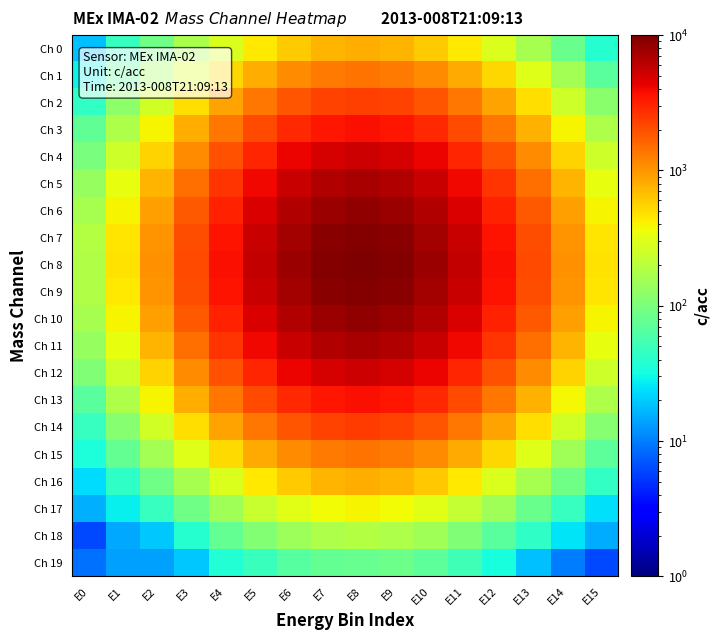

Reading right to left, extract all data points from this chart.

Ch 0: E15=38.0	E14=83.3	E13=164.2	E12=292.7	E11=450.2	E10=602.3	E9=733.3	E8=779.1	E7=734.9	E6=602.6	E5=442.0	E4=285.9	E3=168.0	E2=88.8	E1=45.7	E0=17.9
Ch 1: E15=67.6	E14=154.5	E13=295.7	E12=524.1	E11=807.7	E10=1099.0	E9=1331.1	E8=1413.1	E7=1326.9	E6=1099.9	E5=804.0	E4=524.3	E3=298.2	E2=152.8	E1=71.1	E0=28.8
Ch 2: E15=116.0	E14=252.8	E13=503.3	E12=874.2	E11=1359.1	E10=1845.5	E9=2230.7	E8=2370.5	E7=2230.1	E6=1852.0	E5=1351.0	E4=874.7	E3=504.7	E2=259.4	E1=120.3	E0=44.0
Ch 3: E15=175.6	E14=396.0	E13=773.8	E12=1357.2	E11=2099.4	E10=2865.5	E9=3457.9	E8=3679.7	E7=3465.1	E6=2871.0	E5=2105.1	E4=1362.7	E3=778.9	E2=397.4	E1=173.9	E0=72.8
Ch 4: E15=247.8	E14=559.3	E13=1106.0	E12=1947.5	E11=3011.7	E10=4113.6	E9=4961.6	E8=5273.0	E7=4955.4	E6=4114.3	E5=3014.3	E4=1940.5	E3=1113.3	E2=557.2	E1=252.0	E0=99.4
Ch 5: E15=331.2	E14=743.1	E13=1468.0	E12=2574.2	E11=3982.4	E10=5434.7	E9=6558.8	E8=6985.6	E7=6560.4	E6=5440.8	E5=3978.5	E4=2569.7	E3=1463.0	E2=738.7	E1=332.5	E0=136.4
Ch 6: E15=400.2	E14=901.1	E13=1787.0	E12=3137.1	E11=4862.9	E10=6640.6	E9=8007.6	E8=8530.5	E7=8010.2	E6=6639.6	E5=4861.7	E4=3135.2	E3=1787.3	E2=898.4	E1=402.8	E0=161.3
Ch 7: E15=458.0	E14=1020.8	E13=2018.2	E12=3536.8	E11=5475.5	E10=7485.8	E9=9034.7	E8=9616.0	E7=9031.2	E6=7491.6	E5=5476.3	E4=3542.6	E3=2022.6	E2=1019.0	E1=457.4	E0=185.3
Ch 8: E15=470.7	E14=1059.0	E13=2098.6	E12=3688.4	E11=5707.5	E10=7791.6	E9=9401.2	E8=10005.2	E7=9397.4	E6=7797.4	E5=5701.2	E4=3680.0	E3=2098.3	E2=1058.2	E1=472.8	E0=183.2
Ch 9: E15=456.6	E14=1015.0	E13=2021.5	E12=3541.3	E11=5476.8	E10=7492.5	E9=9030.7	E8=9609.3	E7=9028.2	E6=7491.7	E5=5477.2	E4=3535.1	E3=2019.0	E2=1018.8	E1=449.7	E0=178.8
Ch 10: E15=400.3	E14=904.6	E13=1788.5	E12=3140.0	E11=4855.5	E10=6643.3	E9=8011.1	E8=8521.8	E7=8007.0	E6=6639.7	E5=4863.7	E4=3135.8	E3=1791.5	E2=904.5	E1=404.9	E0=159.8
Ch 11: E15=335.3	E14=736.3	E13=1464.8	E12=2571.9	E11=3980.8	E10=5441.7	E9=6560.7	E8=6979.3	E7=6562.8	E6=5442.8	E5=3976.4	E4=2570.0	E3=1463.8	E2=744.7	E1=330.2	E0=134.7
Ch 12: E15=253.3	E14=556.8	E13=1105.4	E12=1945.9	E11=3013.4	E10=4108.2	E9=4954.3	E8=5279.3	E7=4961.3	E6=4115.4	E5=3013.4	E4=1947.1	E3=1108.8	E2=559.2	E1=252.9	E0=105.6
Ch 13: E15=175.7	E14=388.7	E13=776.8	E12=1359.9	E11=2104.6	E10=2871.5	E9=3463.4	E8=3682.0	E7=3458.3	E6=2872.2	E5=2098.4	E4=1359.9	E3=778.0	E2=393.2	E1=173.7	E0=67.4
Ch 14: E15=112.6	E14=256.2	E13=496.9	E12=874.4	E11=1357.2	E10=1847.1	E9=2230.7	E8=2375.0	E7=2230.8	E6=1853.1	E5=1356.3	E4=880.5	E3=500.6	E2=259.5	E1=113.3	E0=46.0
Ch 15: E15=71.4	E14=150.2	E13=298.4	E12=526.7	E11=806.4	E10=1100.0	E9=1331.8	E8=1418.2	E7=1332.9	E6=1101.3	E5=811.9	E4=518.3	E3=299.0	E2=157.6	E1=75.4	E0=35.2
Ch 16: E15=44.3	E14=89.6	E13=165.0	E12=288.0	E11=447.5	E10=609.0	E9=733.6	E8=781.8	E7=731.4	E6=603.5	E5=450.4	E4=290.5	E3=163.0	E2=87.2	E1=43.1	E0=23.5
Ch 17: E15=23.7	E14=45.9	E13=82.5	E12=149.9	E11=224.1	E10=308.8	E9=371.3	E8=400.5	E7=375.9	E6=312.0	E5=229.6	E4=152.1	E3=87.1	E2=46.4	E1=27.4	E0=15.8
Ch 18: E15=14.9	E14=24.7	E13=43.7	E12=67.9	E11=105.2	E10=148.9	E9=174.2	E8=190.9	E7=177.3	E6=143.9	E5=108.0	E4=75.6	E3=38.8	E2=19.6	E1=14.5	E0=6.2
Ch 19: E15=6.2	E14=9.9	E13=18.3	E12=33.2	E11=52.0	E10=69.9	E9=83.9	E8=79.3	E7=75.1	E6=66.0	E5=47.8	E4=37.0	E3=19.8	E2=13.5	E1=13.5	E0=8.7